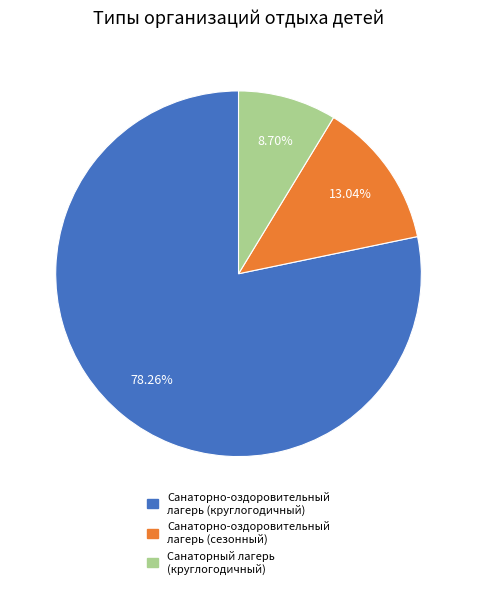

Combined, do Санаторно-оздоровительный лагерь (круглогодичный) and Санаторный лагерь (круглогодичный) account for over 50%?

Yes